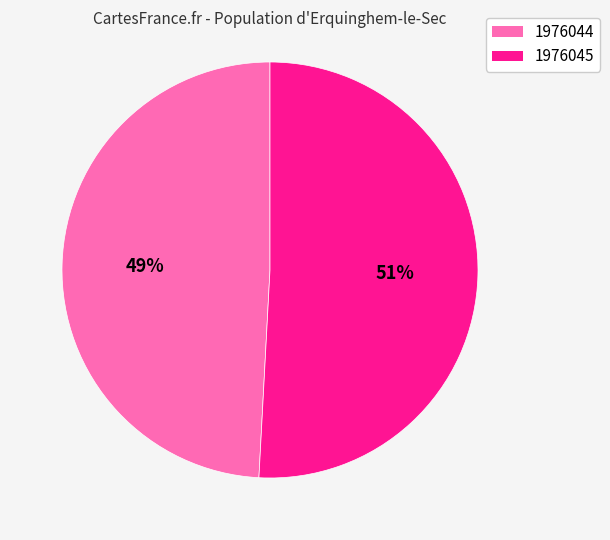

Which category accounts for the majority?

1976045